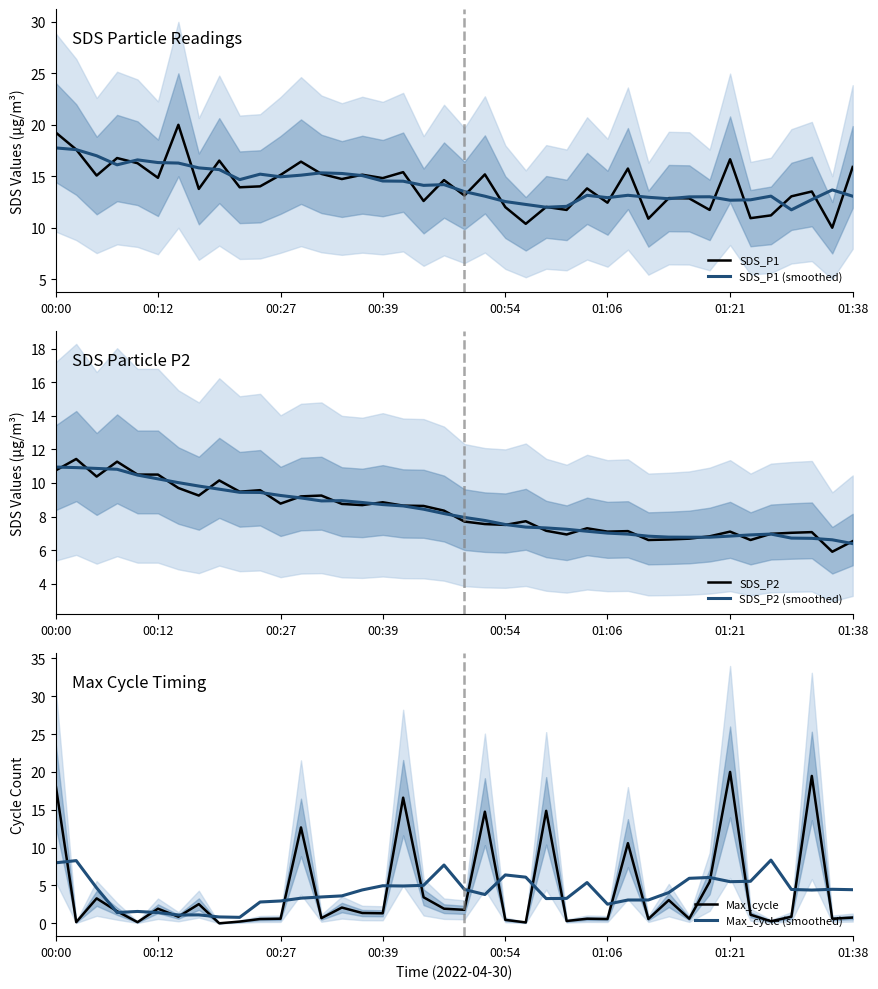

What is the difference between the second highest and second lowest values in the SDS_P1 (smoothed) series?

5.6